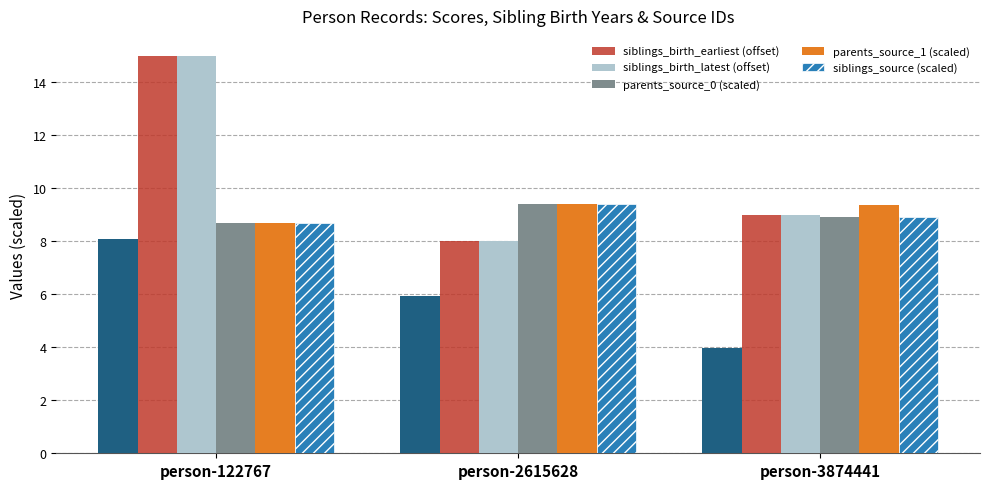

Is the value of parents_source_0 (scaled) at person-3874441 greater than the value of parents_source_1 (scaled) at person-122767?

Yes